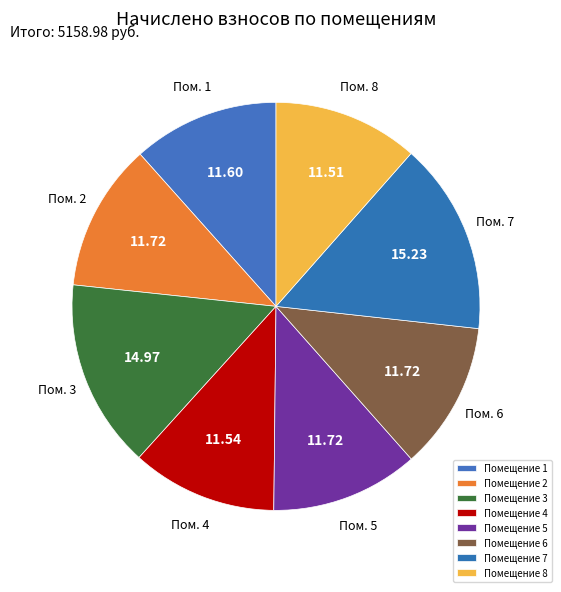

Count the number of slices in the pie.

8